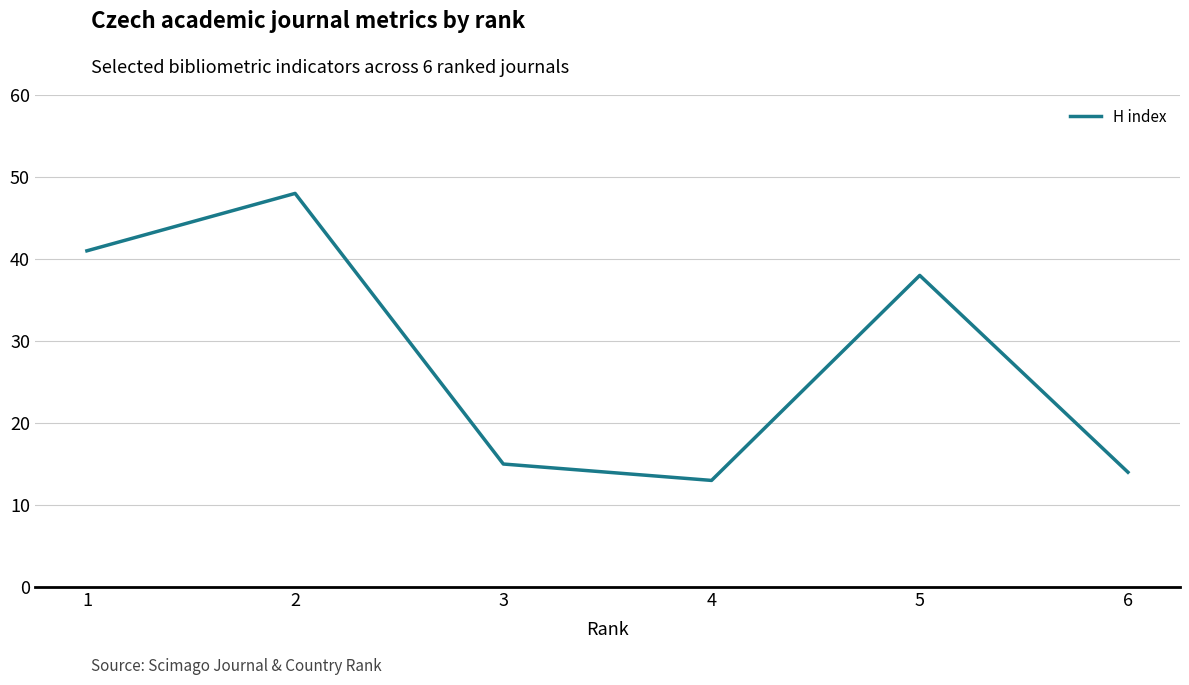

How many interior local valleys (lower than both neighbors) does the data have?

1